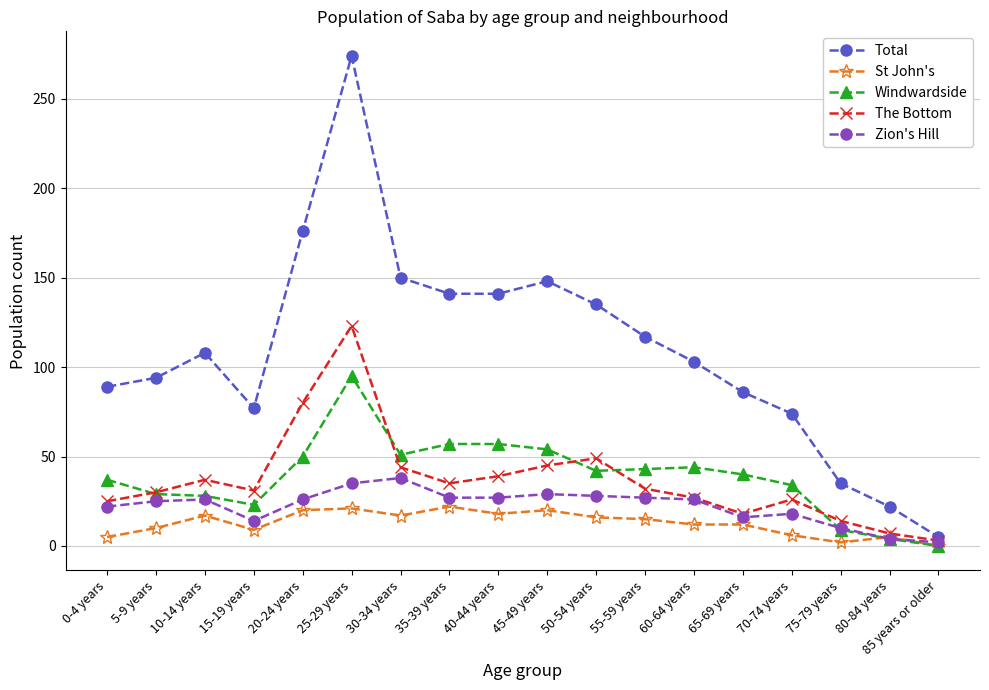

Which category has the highest value in the The Bottom series?

25-29 years